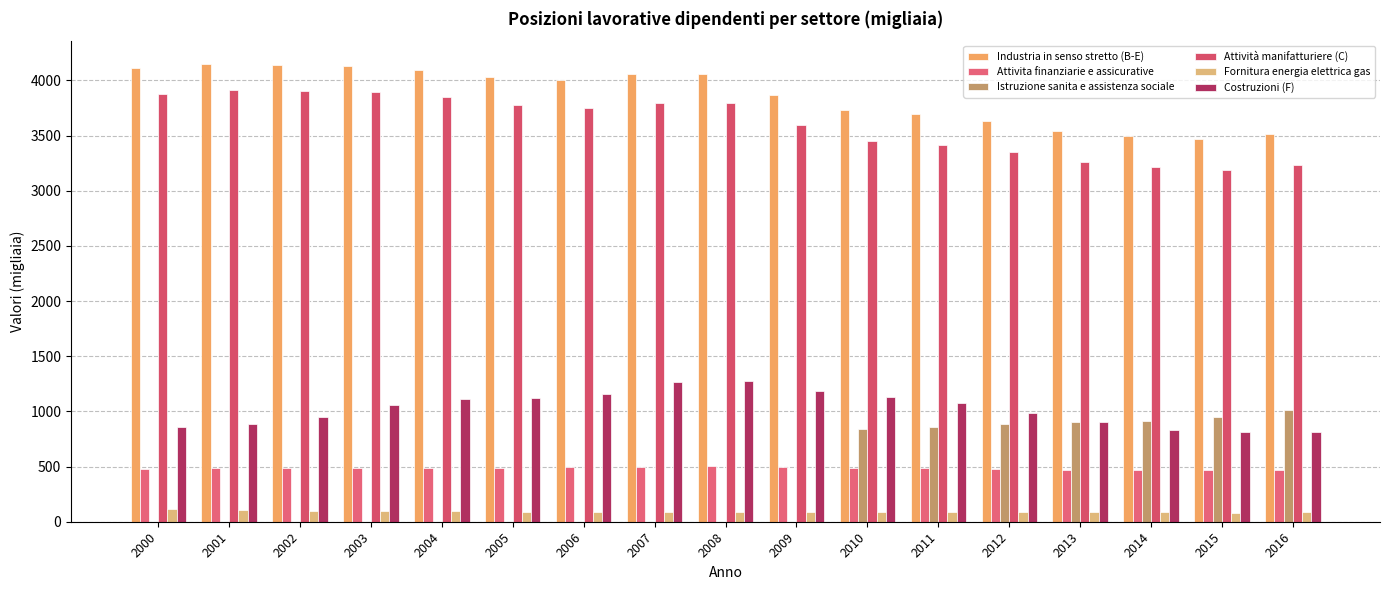

At which category is the sum across all series the highest?

2010